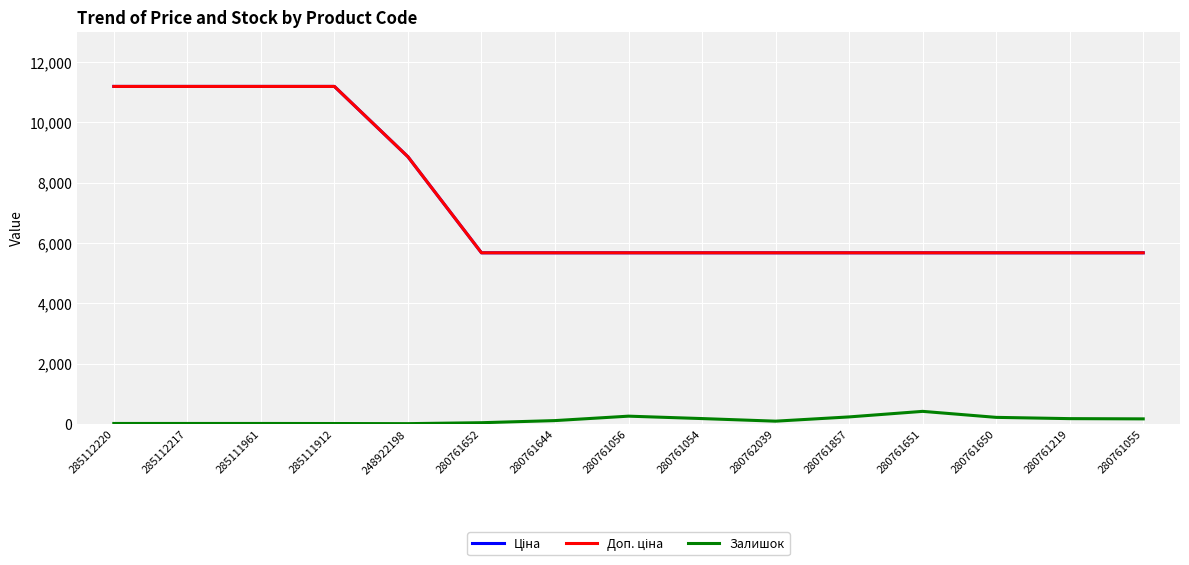

Reading left to right, what are all the values shown in this chart?

Ціна: 11188.2	11188.2	11188.2	11188.2	8856.7	5673.8	5673.8	5673.8	5673.8	5673.8	5673.8	5673.8	5673.8	5673.8	5673.8
Доп. ціна: 11188.2	11188.2	11188.2	11188.2	8856.7	5673.8	5673.8	5673.8	5673.8	5673.8	5673.8	5673.8	5673.8	5673.8	5673.8
Залишок: 17.0	17.0	17.0	15.0	11.0	42.0	112.0	259.0	179.0	93.0	234.0	418.0	219.0	177.0	169.0